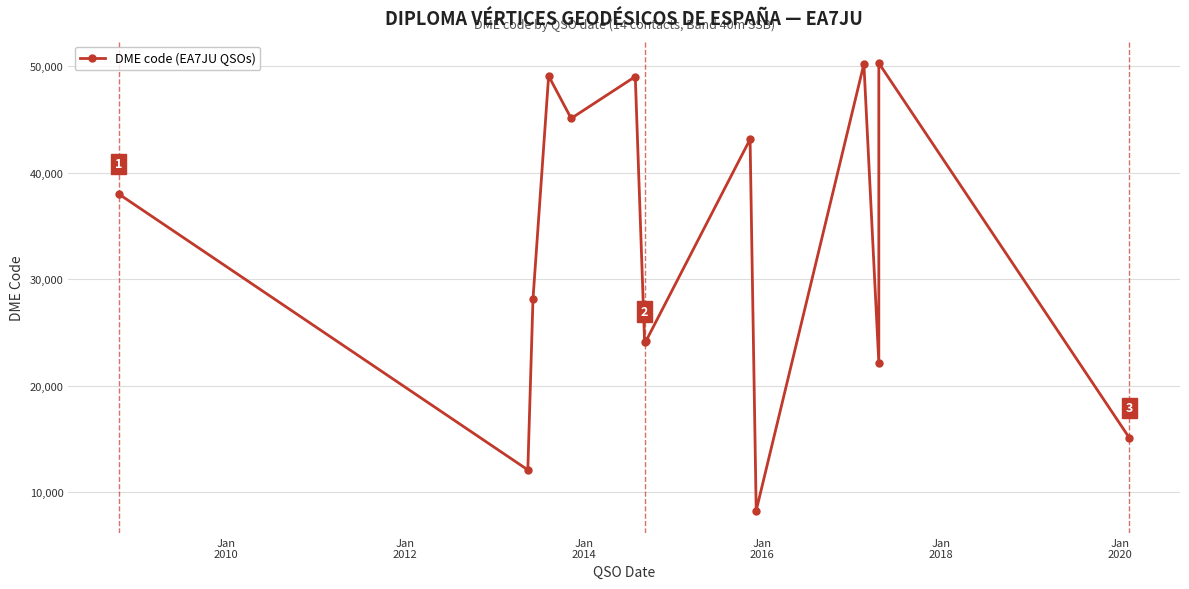

Is this an area chart (filled region under the line)?

No